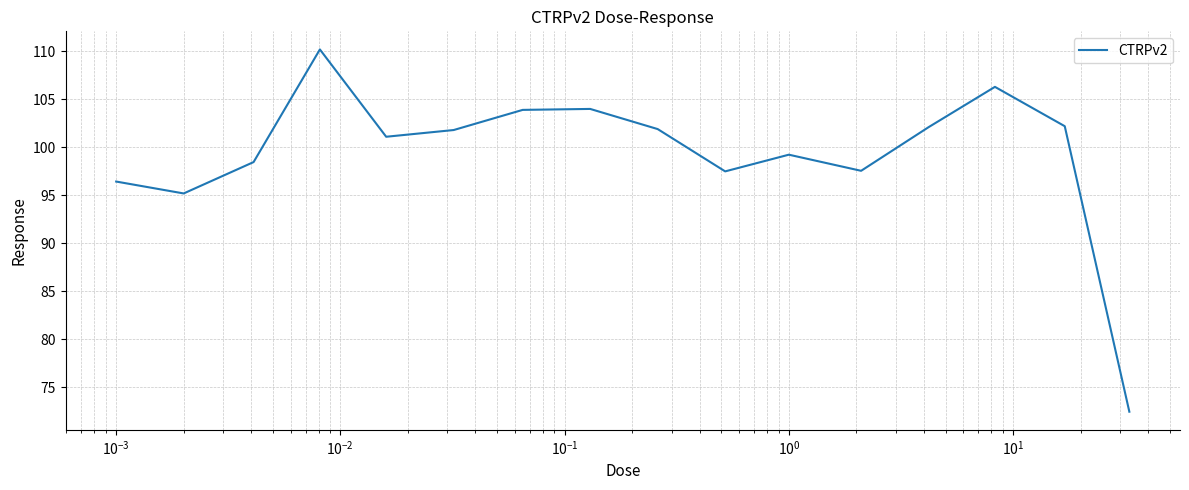

True or false: the data has more than 1 interior local peaks.

True